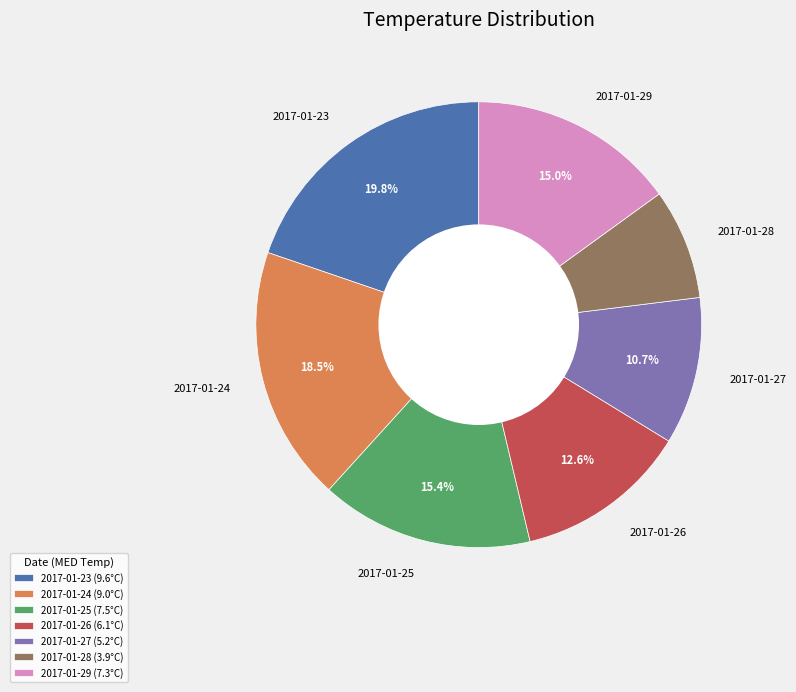

How many slices are in this pie chart?

7